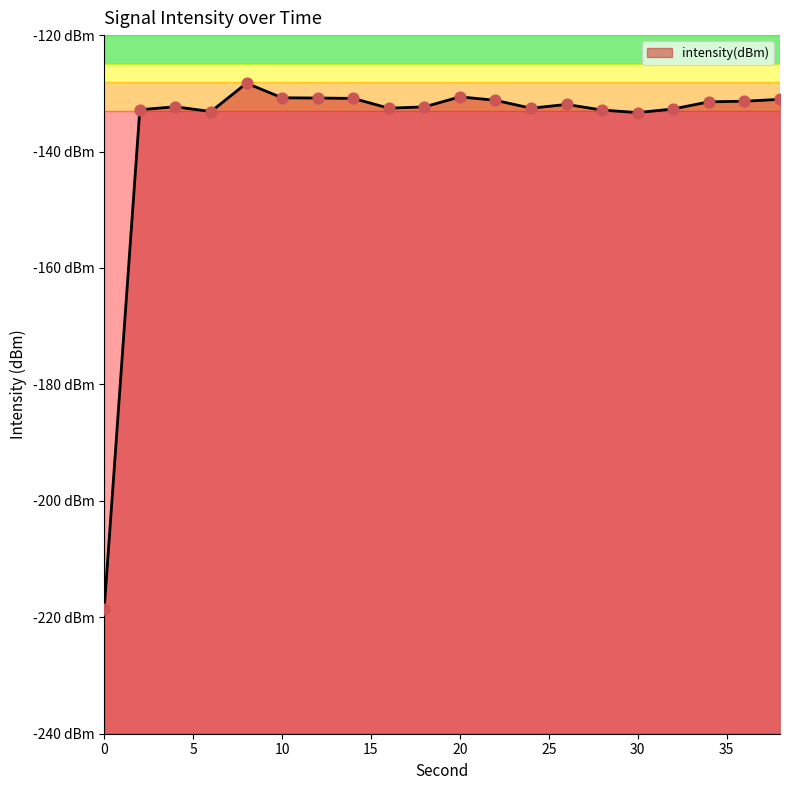

Between 4 and 10, which is larger?

10